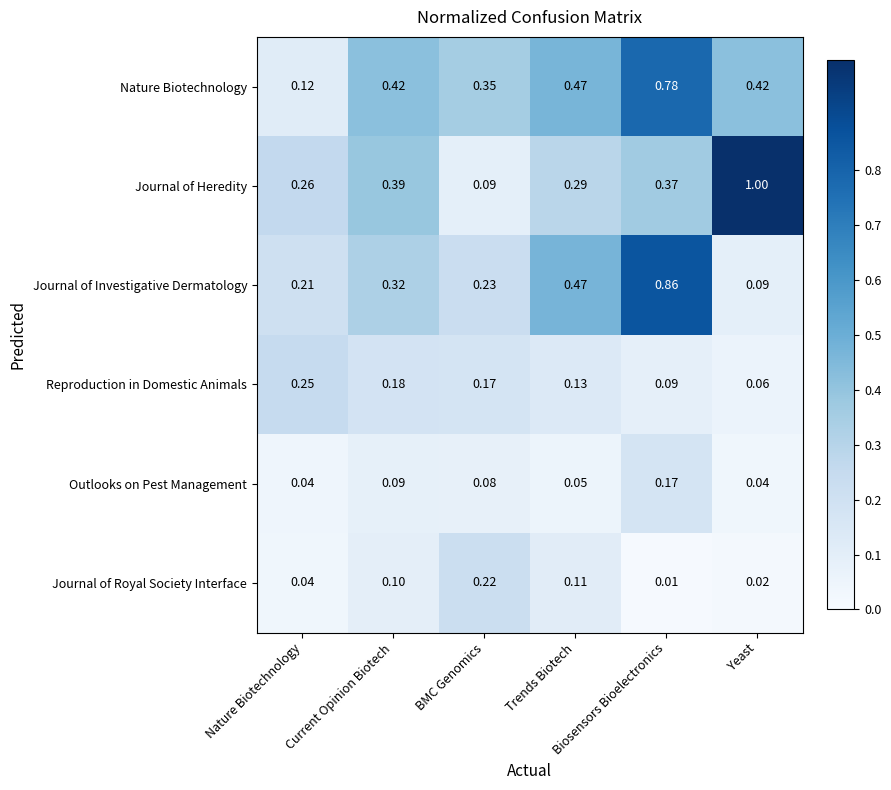

Between Nature Biotechnology and BMC Genomics, which is larger?

BMC Genomics